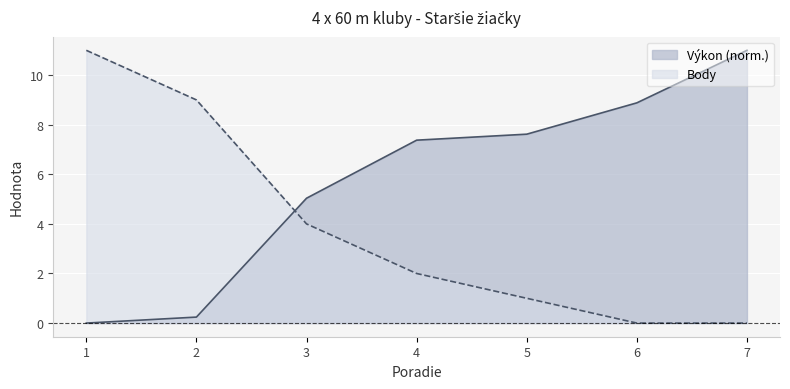

Which category has the highest value across all series?

7